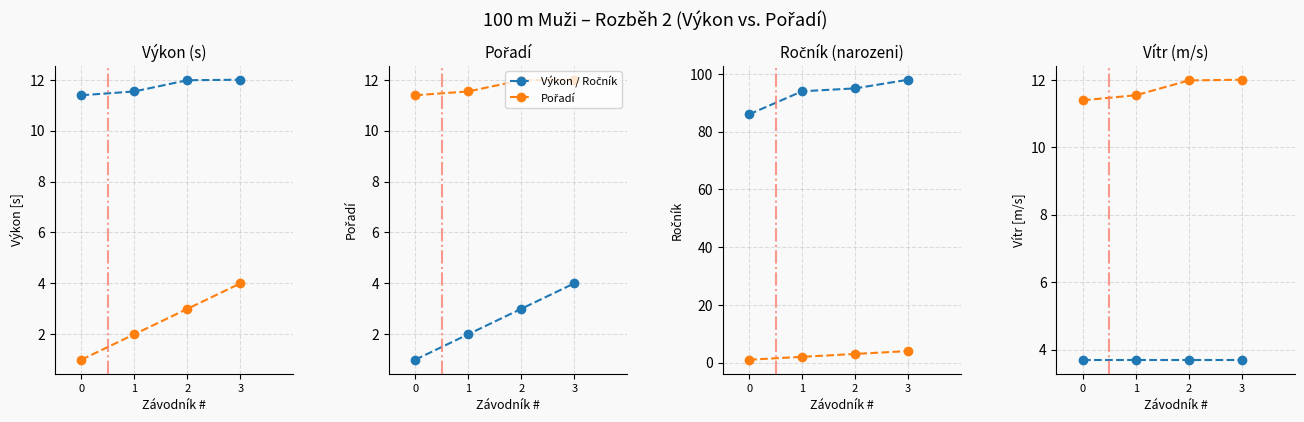

True or false: Pořadí has a value of 20.0 at 2.

False